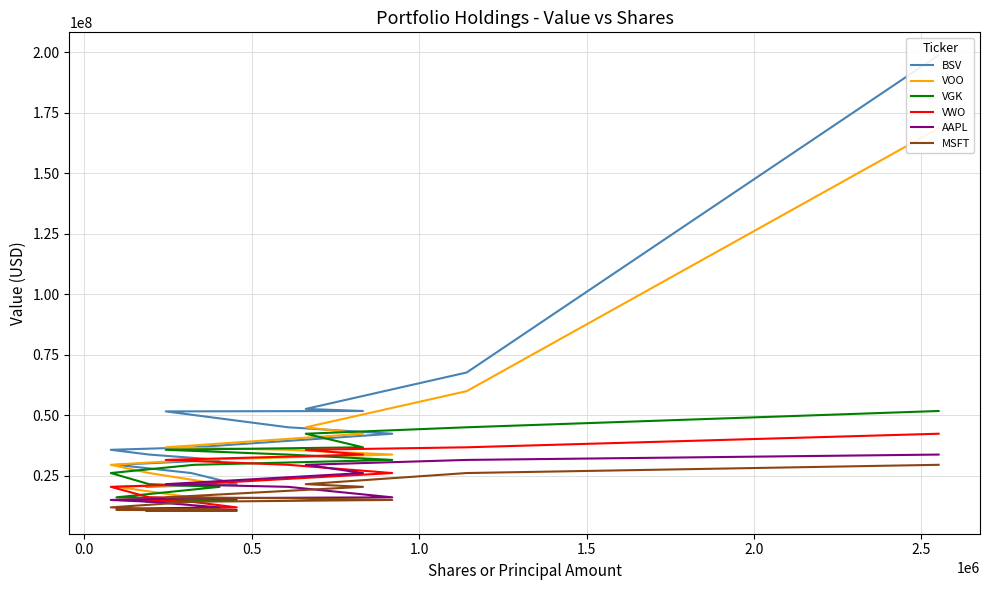

Is this an area chart (filled region under the line)?

No